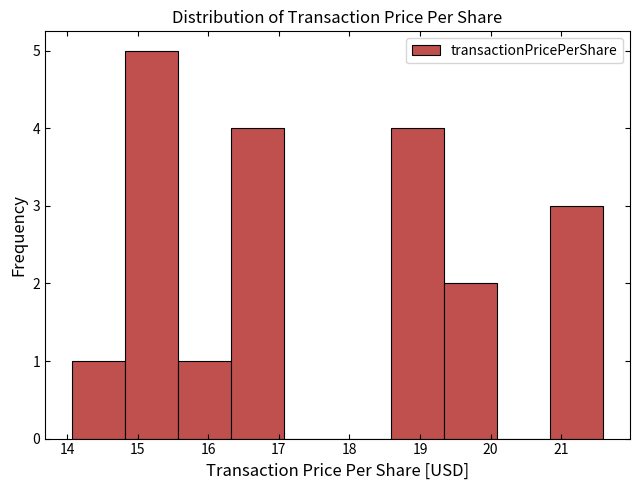

Reading left to right, list every bar in this chart as the range it spans on the x-axis followed by its height. Neither the bar edges nor the heights are printed on the chart, so give them approximately, as read against the axes.

14.1 to 14.8: 1
14.8 to 15.6: 5
15.6 to 16.3: 1
16.3 to 17.1: 4
17.1 to 17.8: 0
17.8 to 18.6: 0
18.6 to 19.3: 4
19.3 to 20.1: 2
20.1 to 20.8: 0
20.8 to 21.6: 3